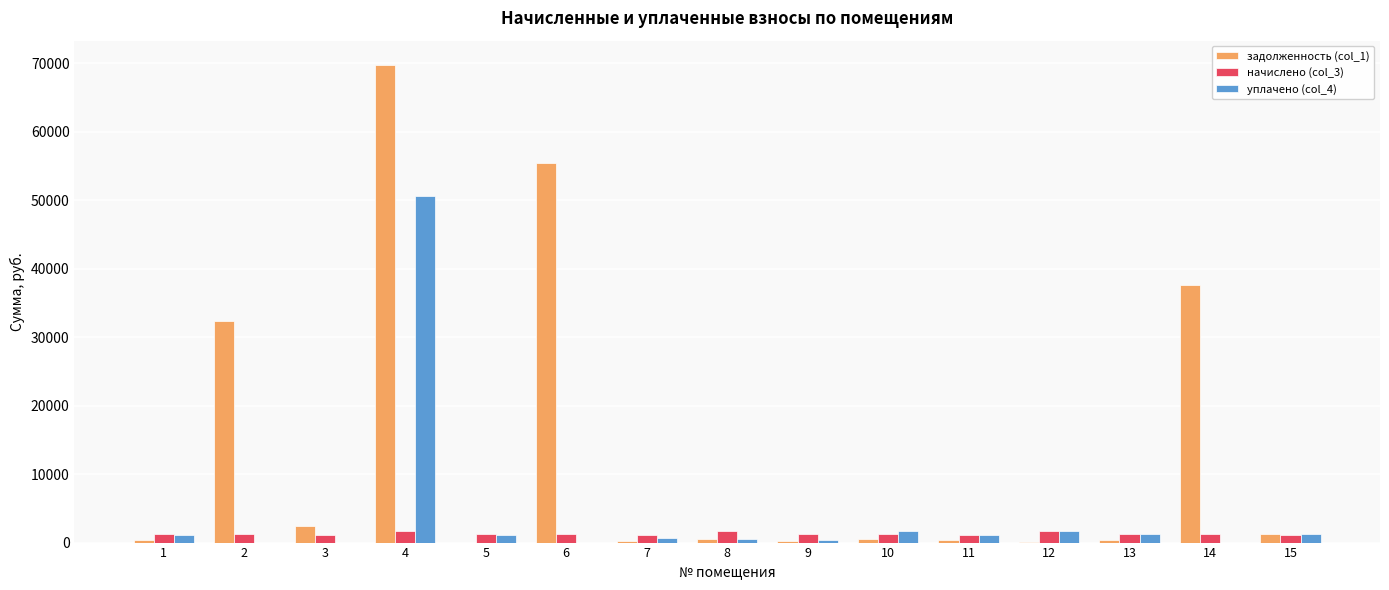

What are all the series names shown in the legend?

задолженность (col_1), начислено (col_3), уплачено (col_4)